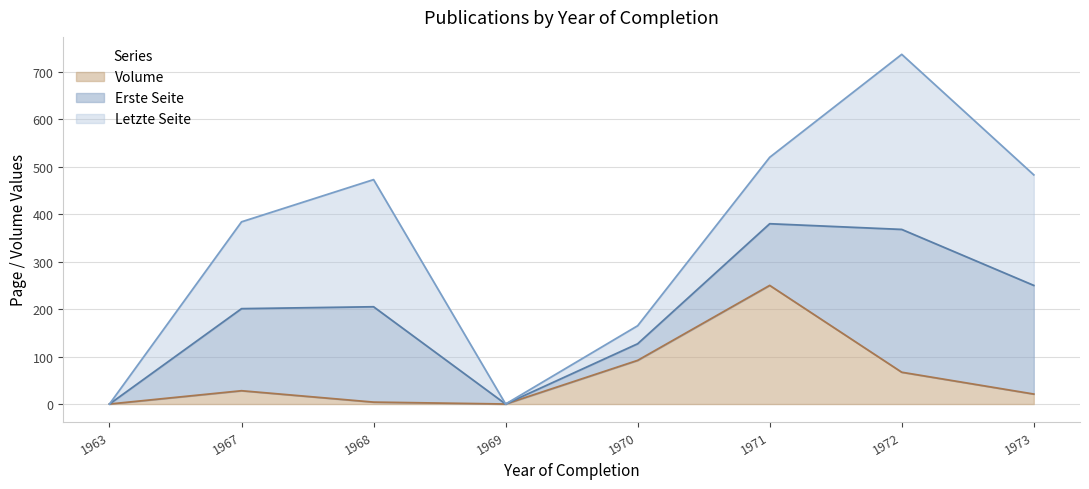

At which category is the sum across all series the highest?

1972